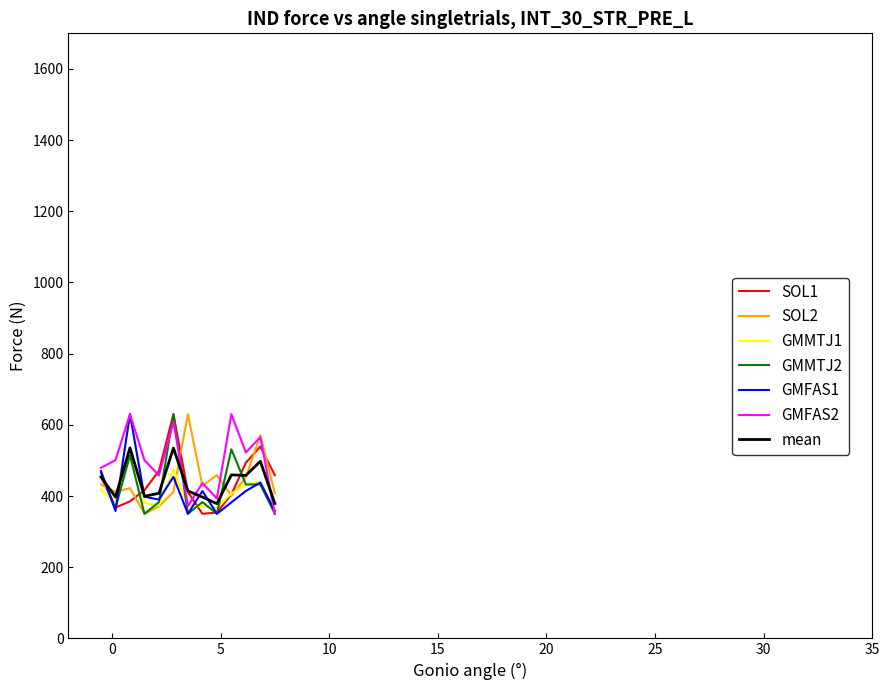

What is the maximum value shown in the chart?

630.0